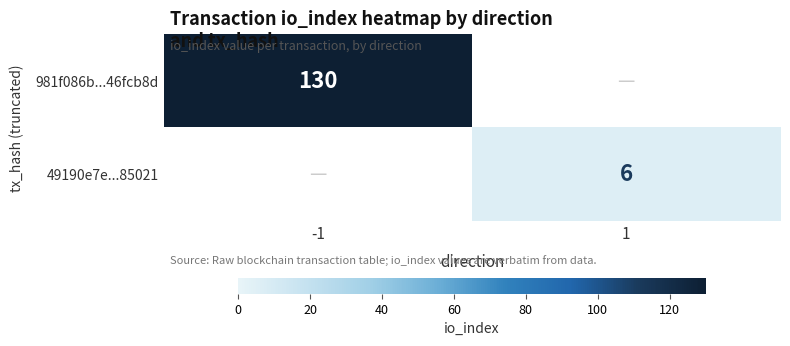

True or false: 981f086b...46fcb8d has a value of 80 at -1.

False